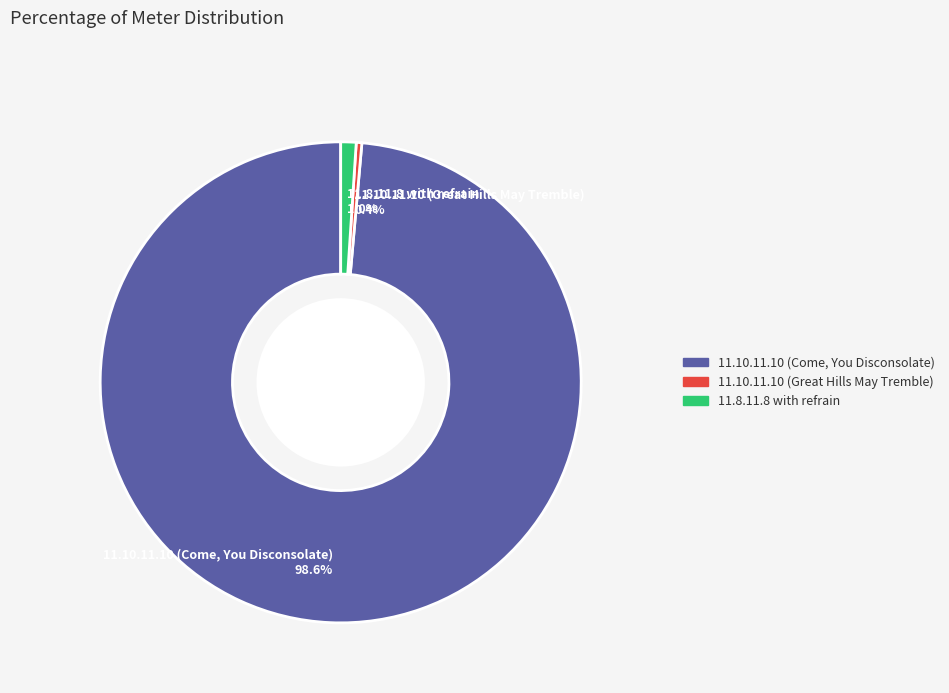

What percentage is the 11.10.11.10 (Come, You Disconsolate) slice, to the nearest percent?

99%